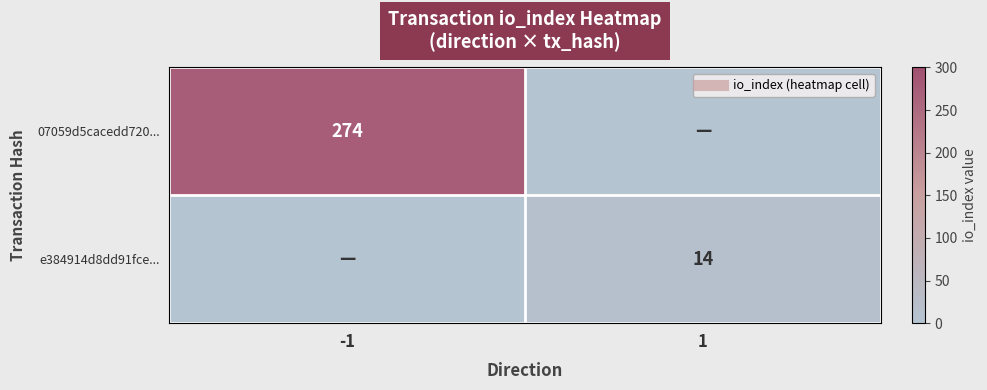

What is the difference between the e384914d8dd91fce... values at 1 and -1?

14